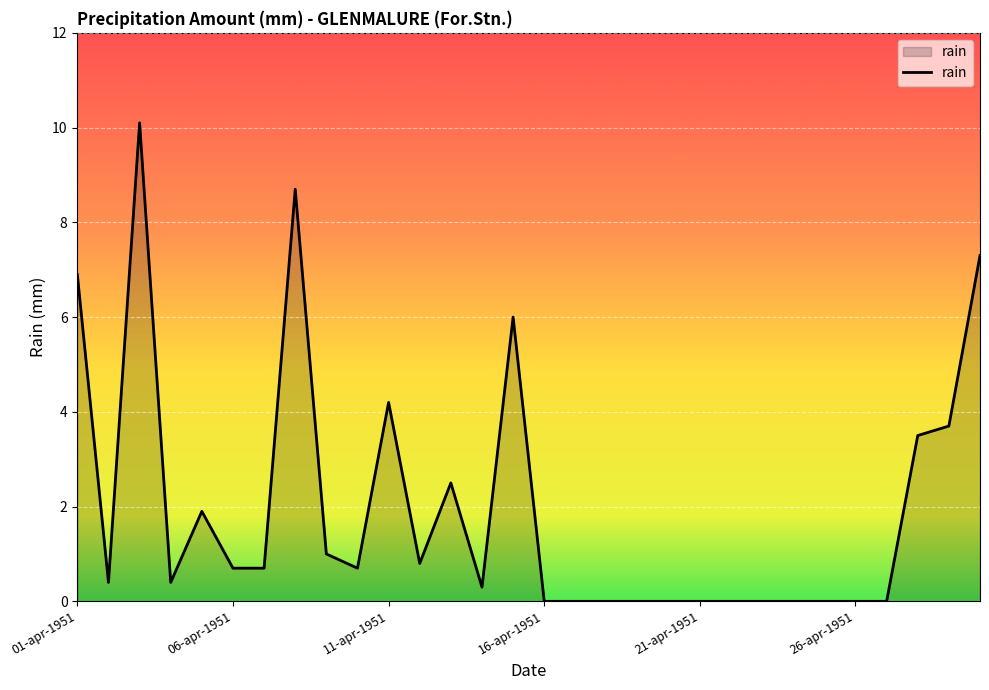

What is the greatest value displayed?

10.1